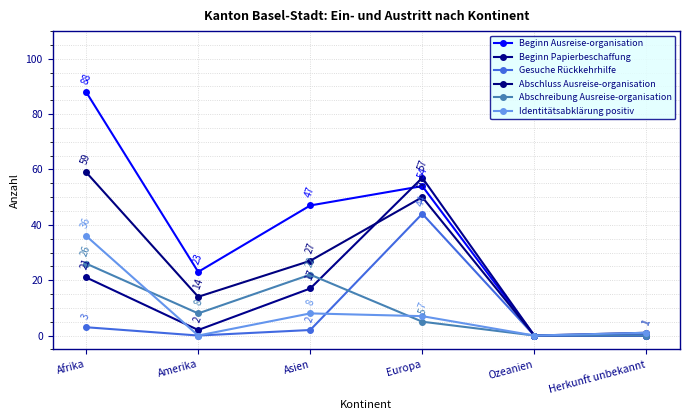

Which category has the lowest value across all series?

Ozeanien